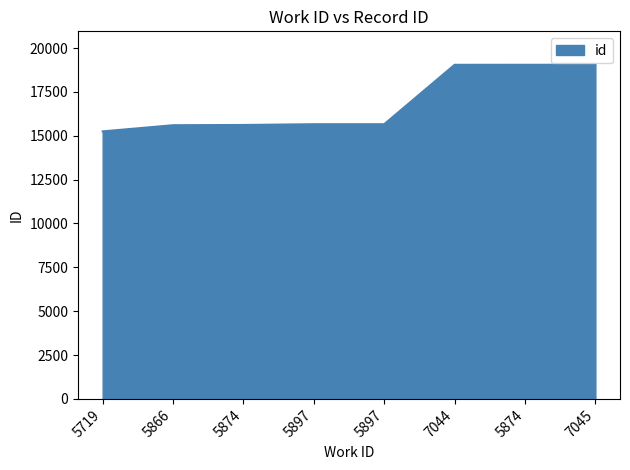

How many lines are shown in the chart?

1